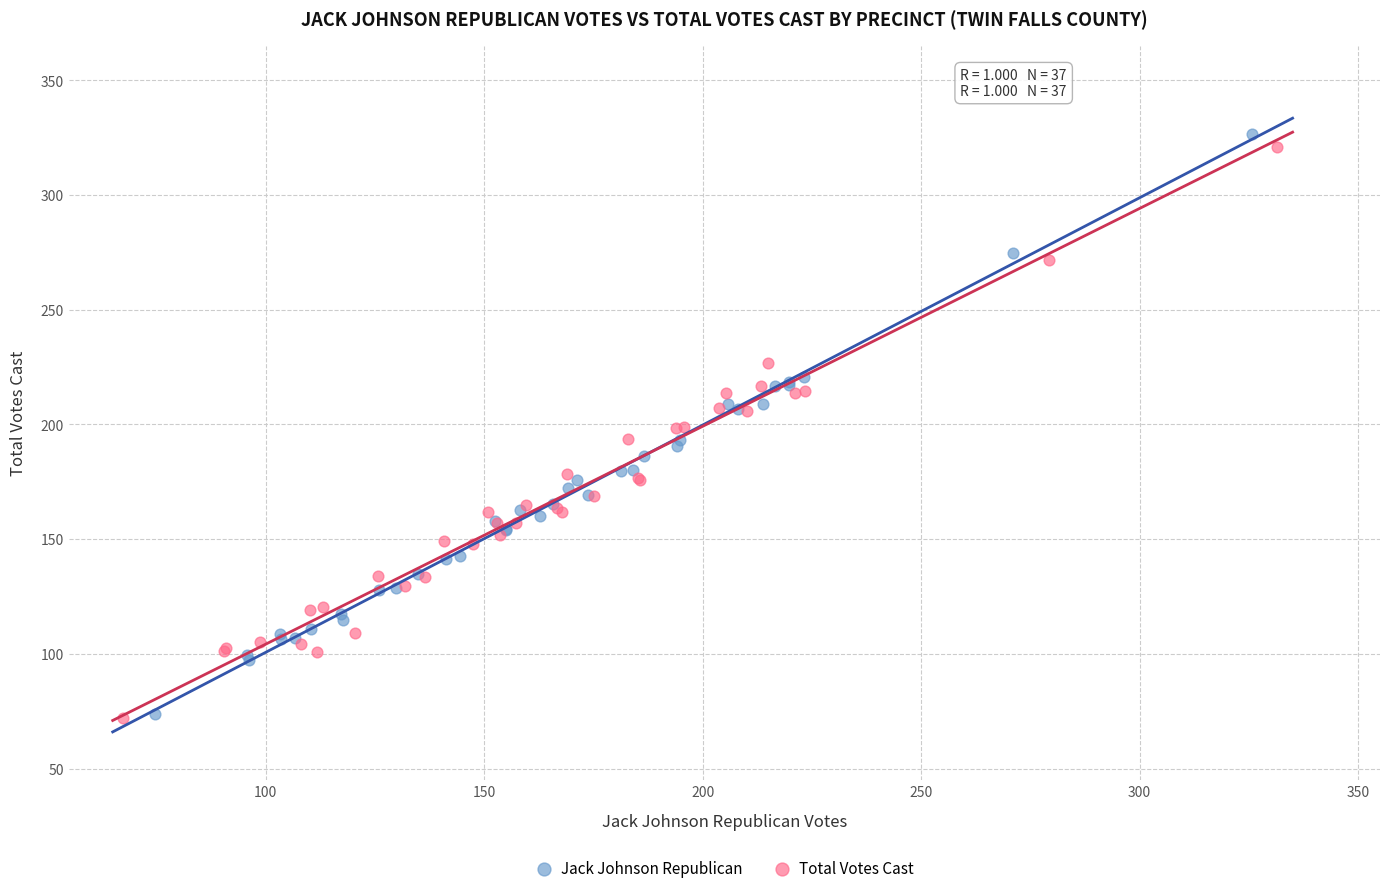

Which series has the widest spread of Y values?

Jack Johnson Republican